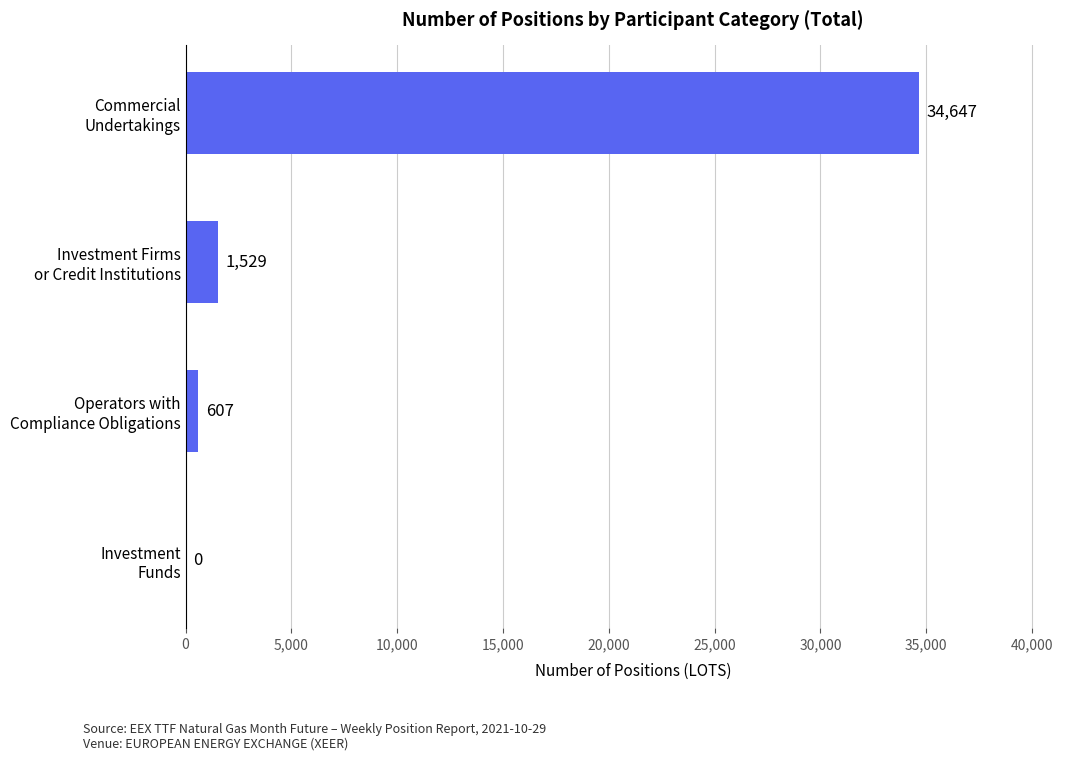

What is the greatest value displayed?

34646.7